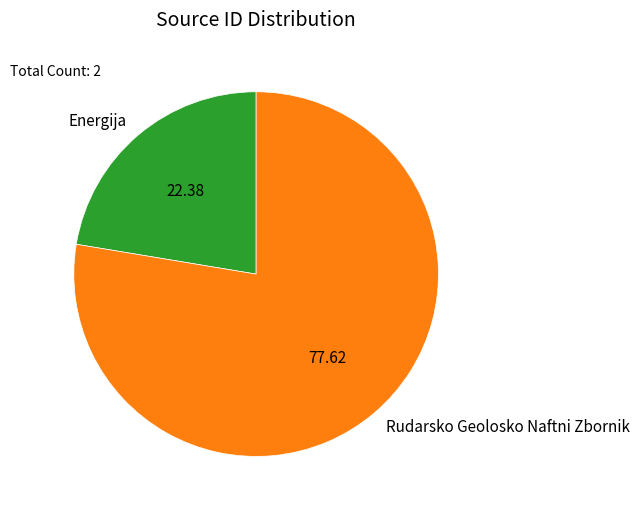

What is the largest slice in the pie chart?

Rudarsko Geolosko Naftni Zbornik